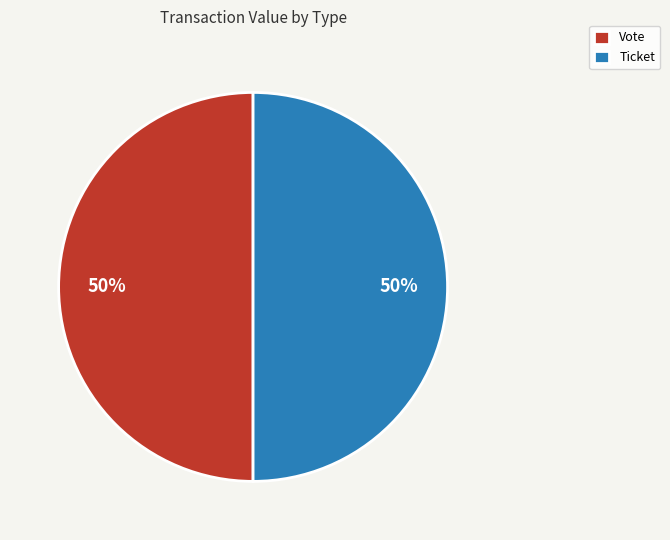

To the nearest percent, what is the difference between the largest and smallest slice percentages?

0%